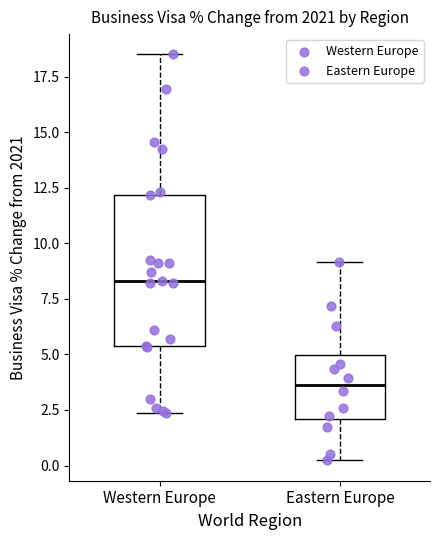

Which box's median line is the lowest?

Eastern Europe